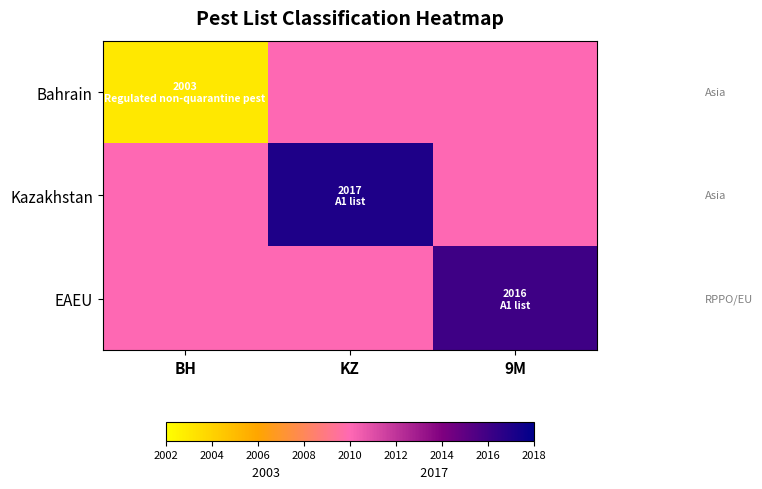

Reading right to left, what are all the values shown in this chart?

Bahrain: 9M=2010	KZ=2010	BH=2003
Kazakhstan: 9M=2010	KZ=2017	BH=2010
EAEU: 9M=2016	KZ=2010	BH=2010